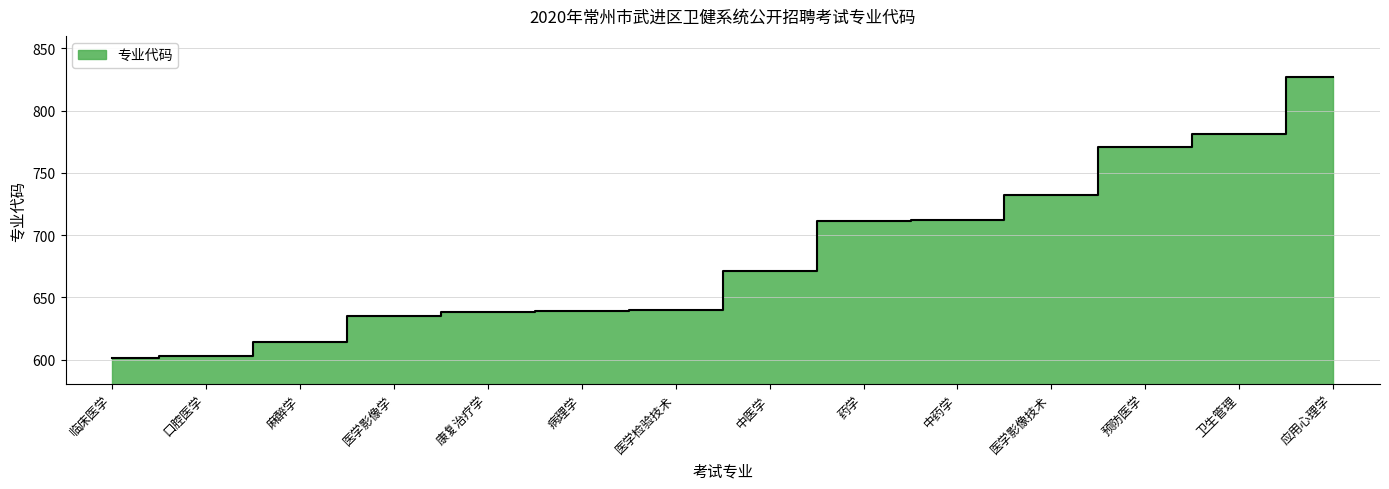

How many data points are less than 671?

7